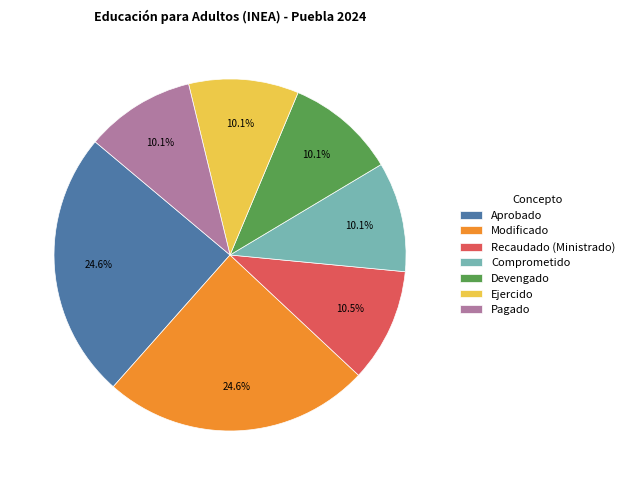

How many slices are in this pie chart?

7